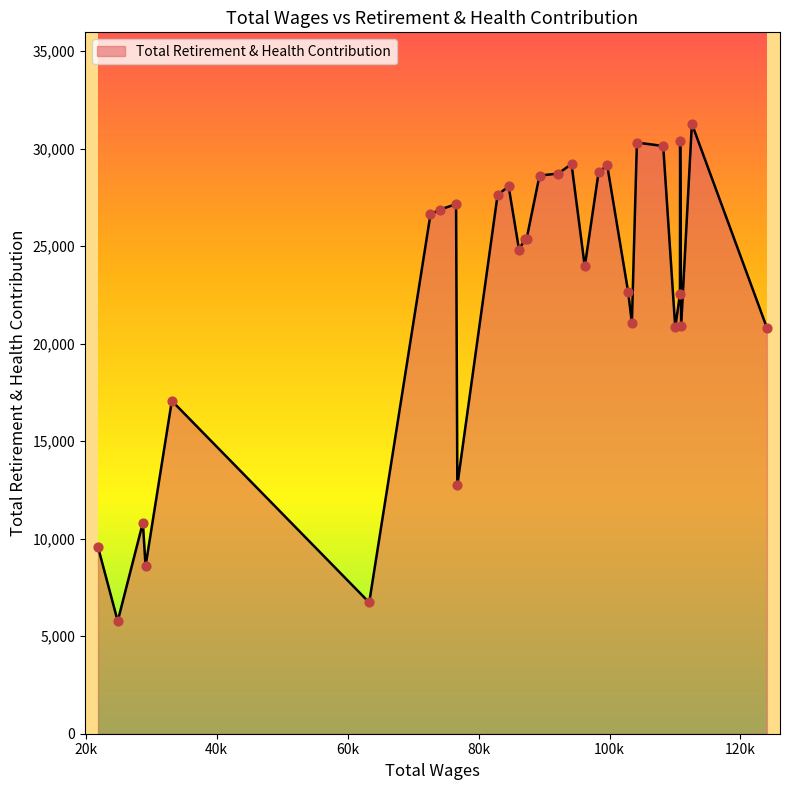

What is the difference between the maximum and minimum values?

25504